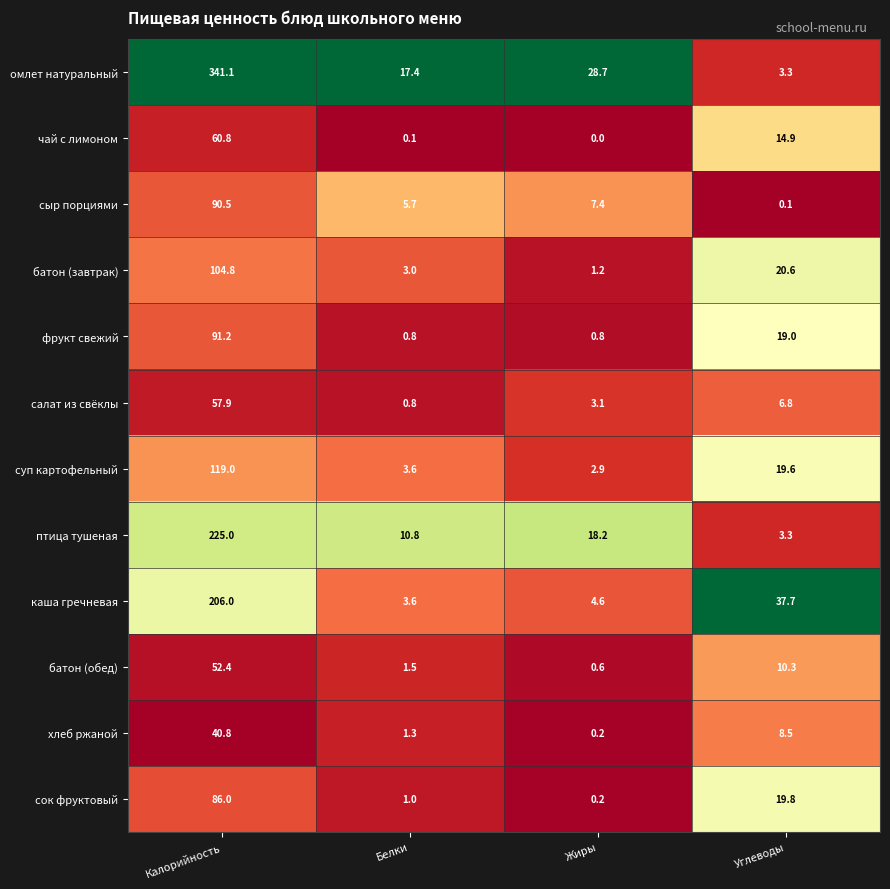

At Калорийность, list the series in order from largest to smallest.

омлет натуральный, птица тушеная, каша гречневая, суп картофельный, батон (завтрак), фрукт свежий, сыр порциями, сок фруктовый, чай с лимоном, салат из свёклы, батон (обед), хлеб ржаной